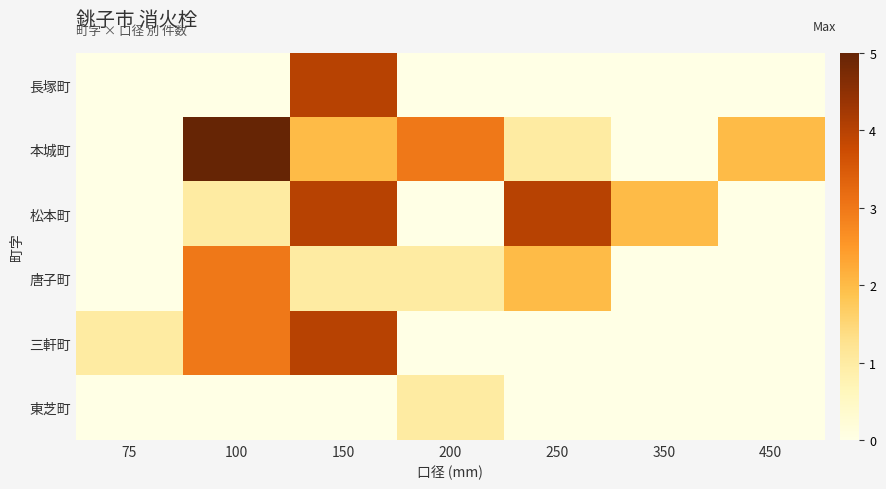

What is the greatest value displayed?

5